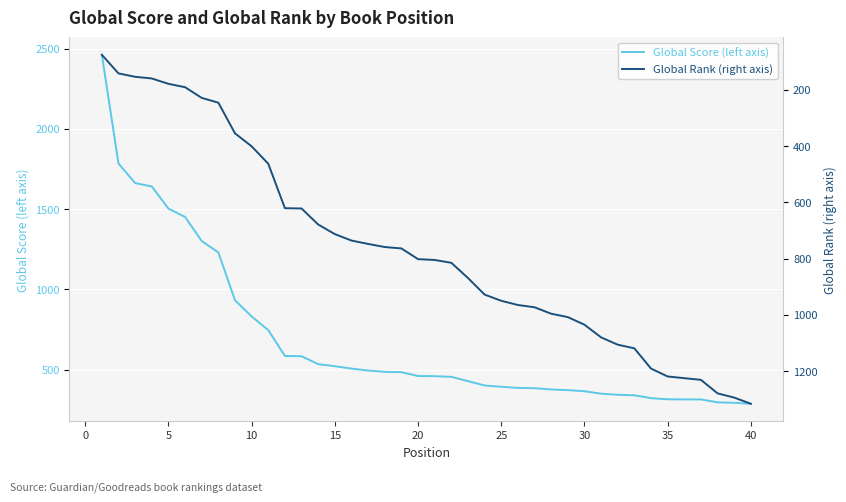

At how many categories does at least one series exceed 928?

25